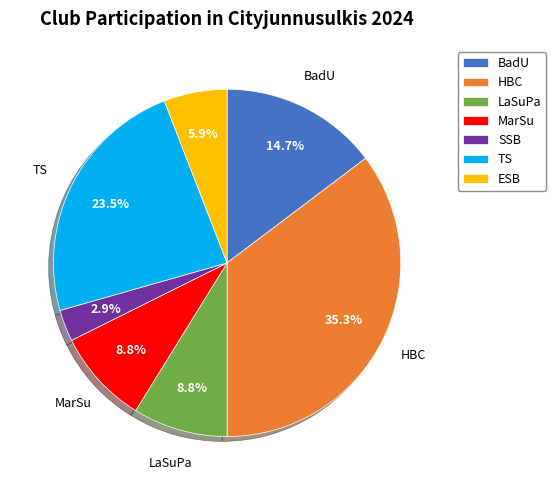

Which category has the biggest portion of the pie?

HBC